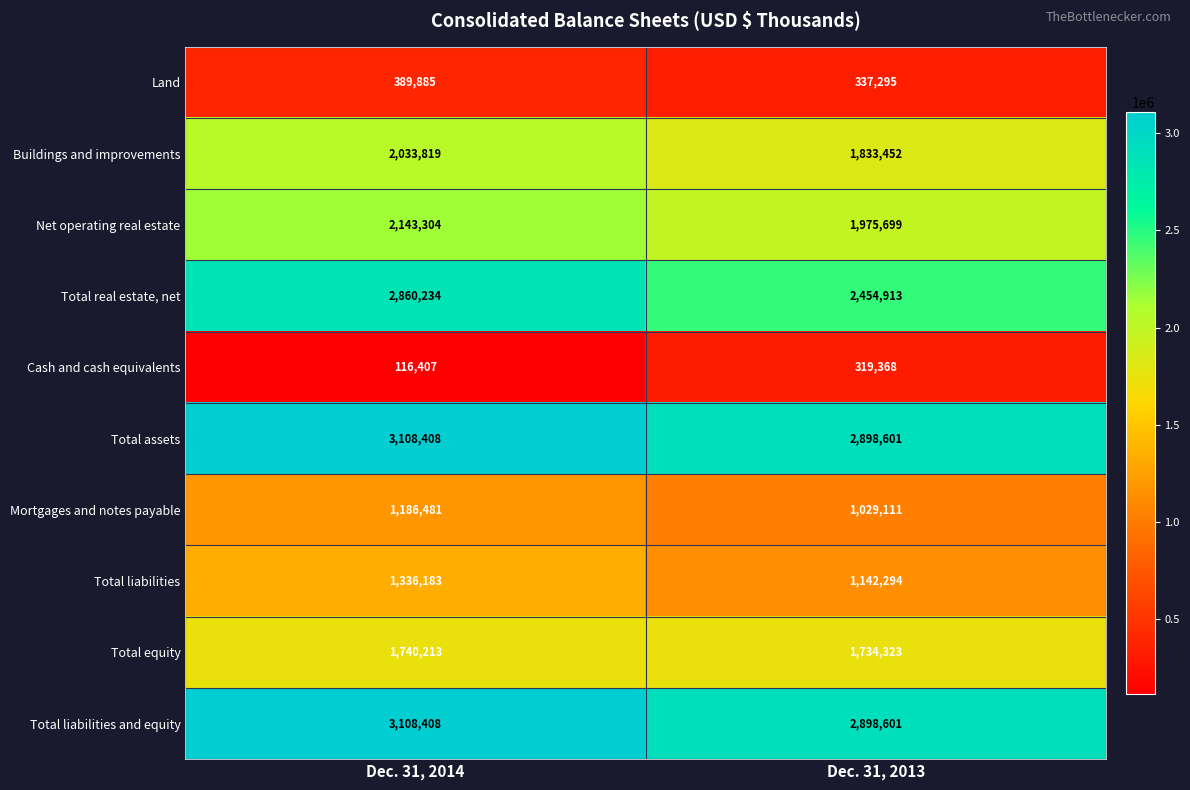

What is the total value across all series at Dec. 31, 2013?

16623657